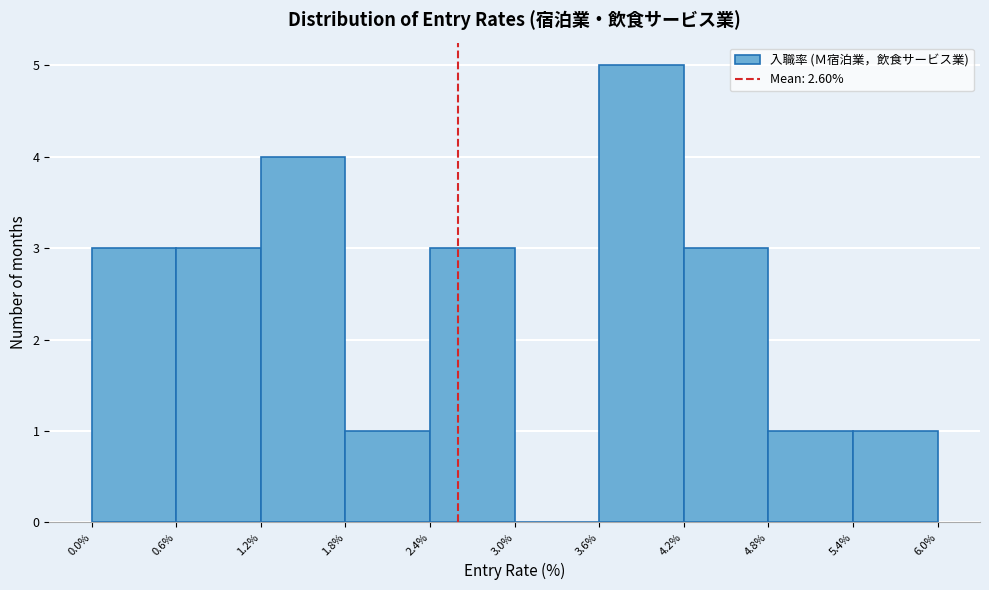

How tall is the bar that spans 3.6% to 4.2% on the x-axis? The values are not printed on the chart, so give them approximately, as read against the axis.

5